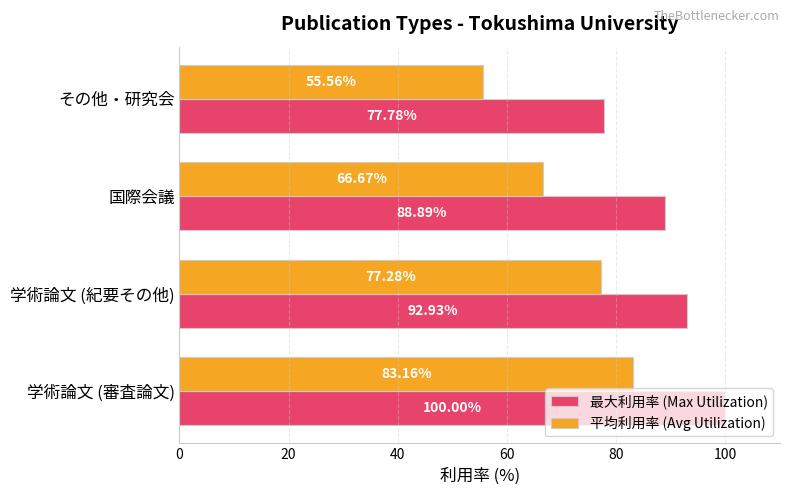

At which label does 平均利用率 (Avg Utilization) reach its minimum?

その他・研究会